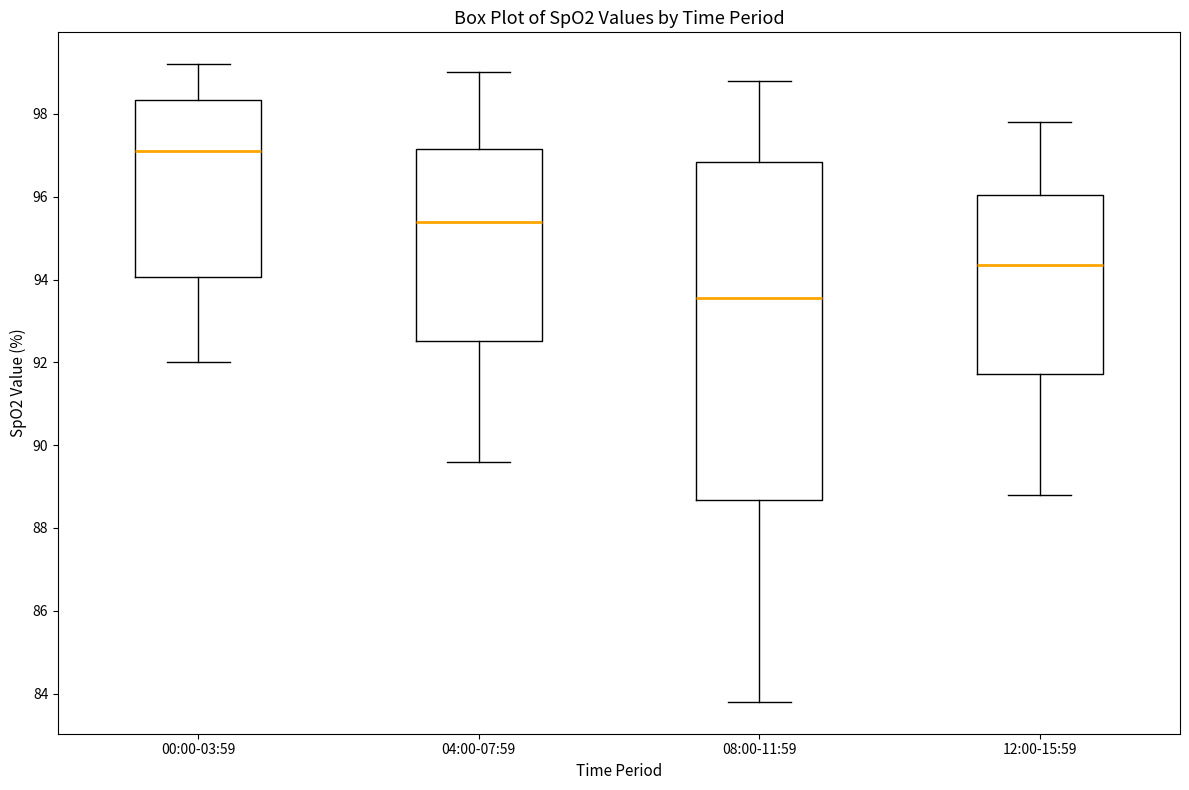

Comparing the boxes themselves (not the whiskers), which one is the tallest?

08:00-11:59